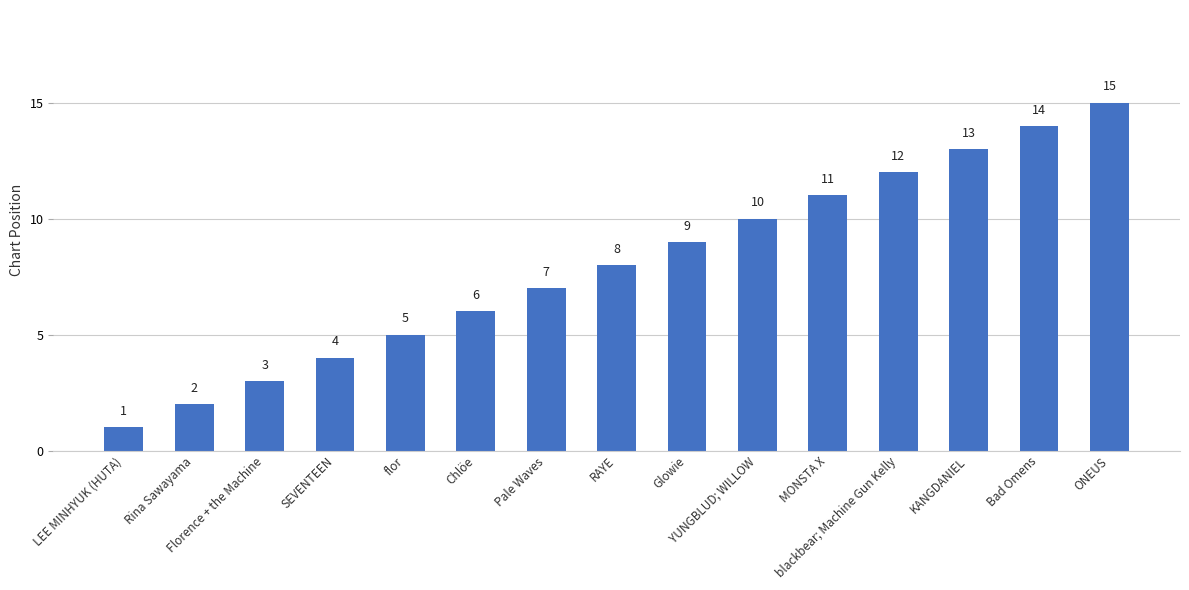

The value at RAYE is 2. True or false?

False